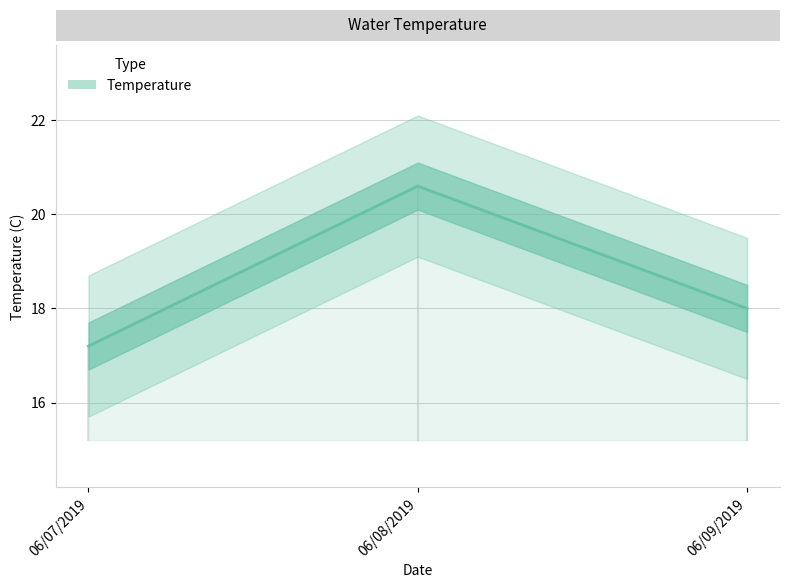

List the labels in order of value, smallest first.

06/07/2019, 06/09/2019, 06/08/2019